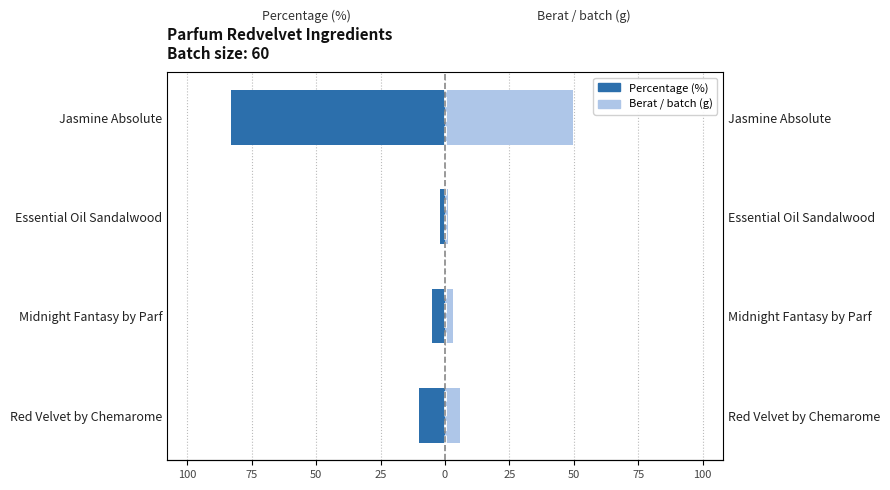

Read the Percentage (%) value at Jasmine Absolute.

-83.0